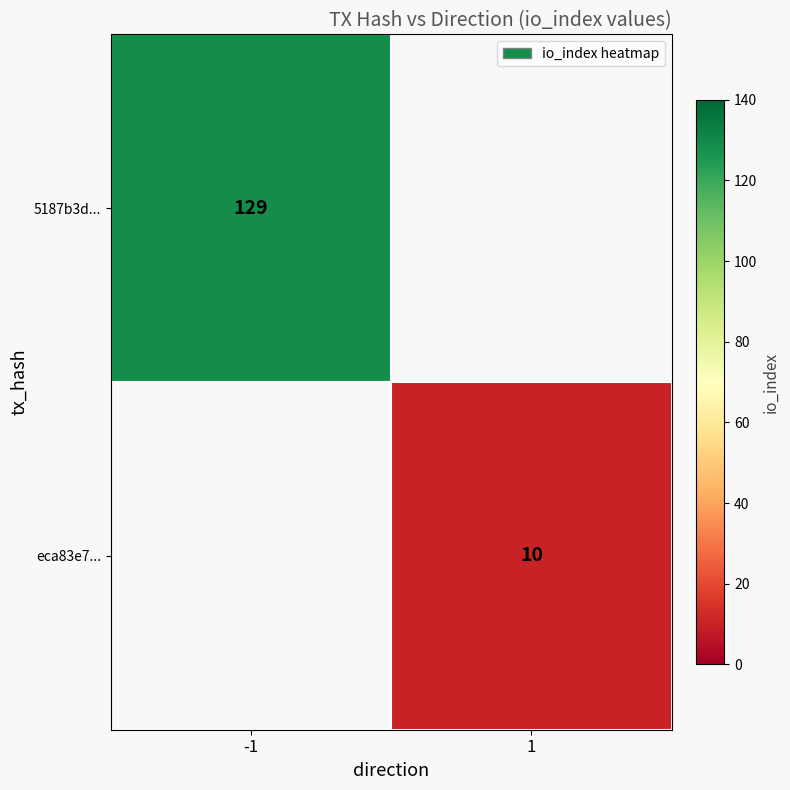

At how many categories does at least one series exceed 50?

1